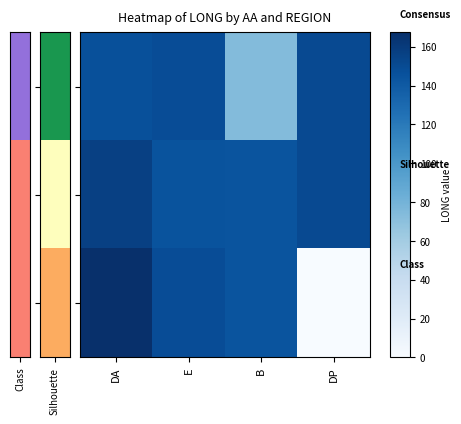

Between E and DP, which series saw the biggest shift?

VE